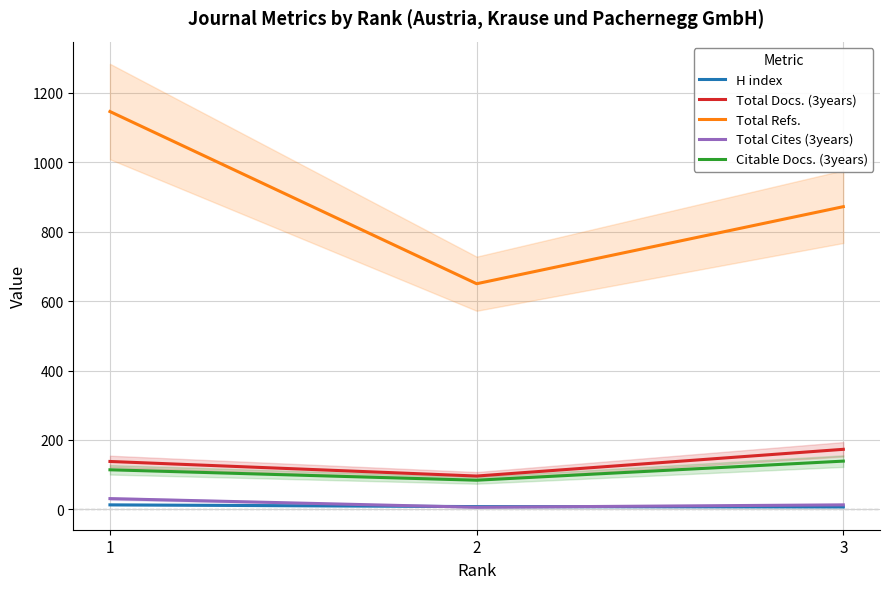

Where is Total Refs. nearest to the value 898?

3